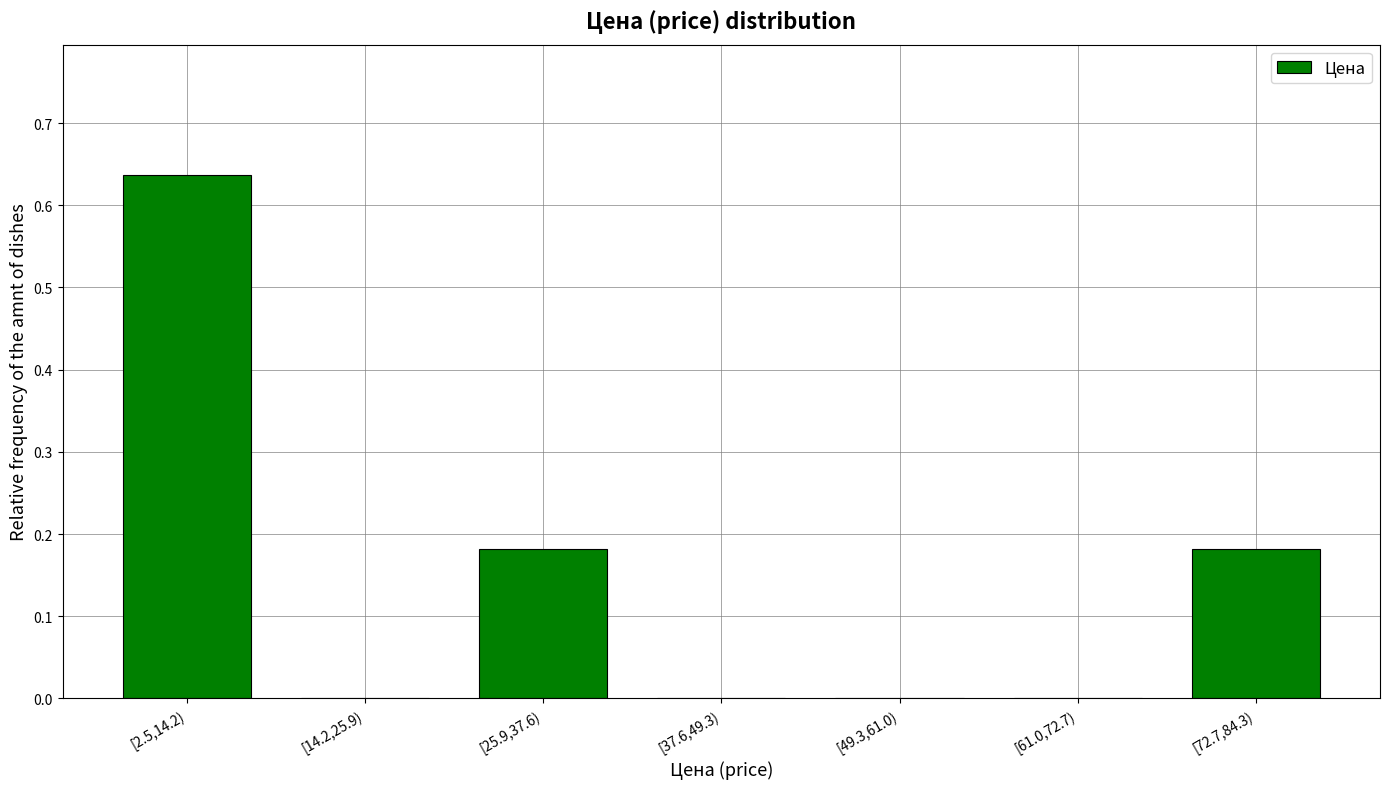

Which label corresponds to the largest value in the chart?

[2.5,14.2)